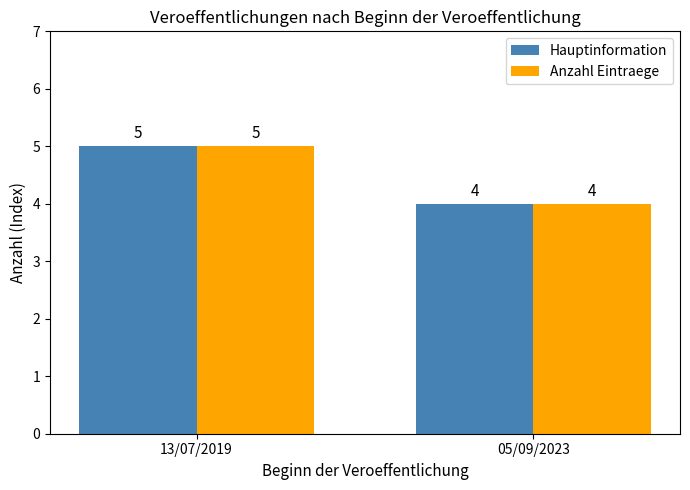

How many bars are there in total?

4